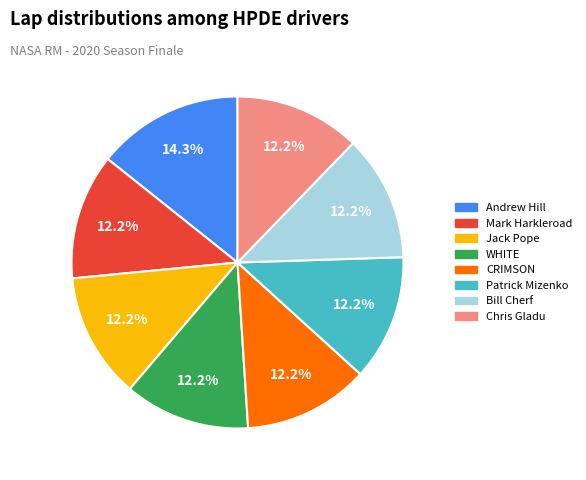

What percentage is the Patrick Mizenko slice, to the nearest percent?

12%